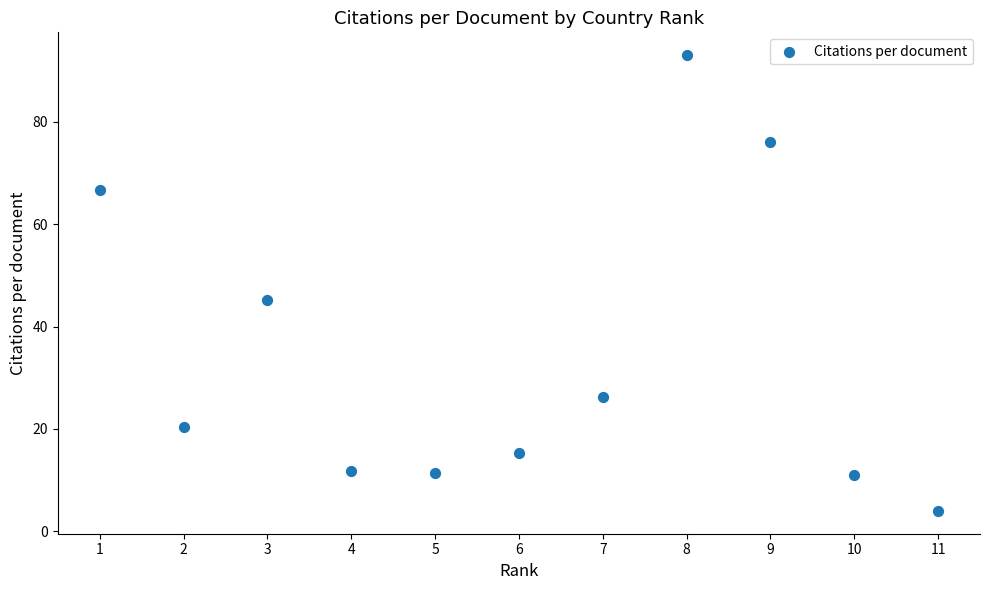

What is the average Y value?

34.7